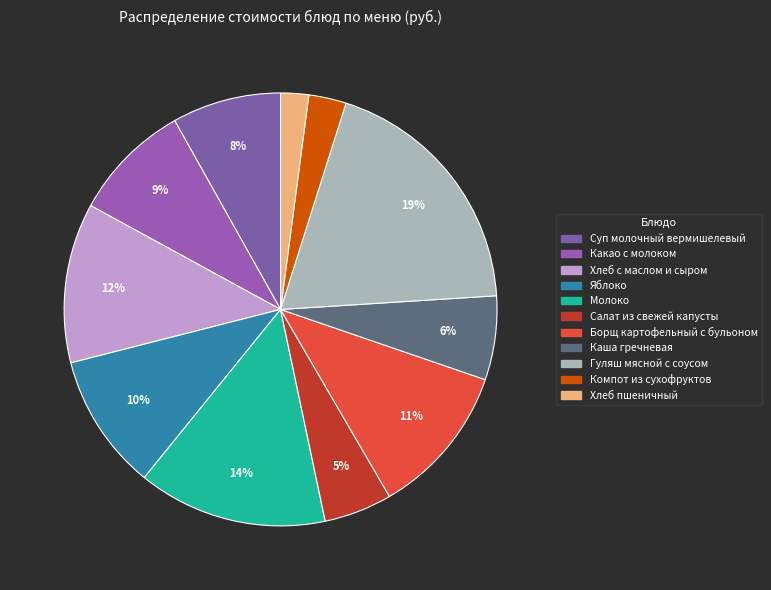

What is the ratio of the value at Яблоко to the value at Салат из свежей капусты?

2.0